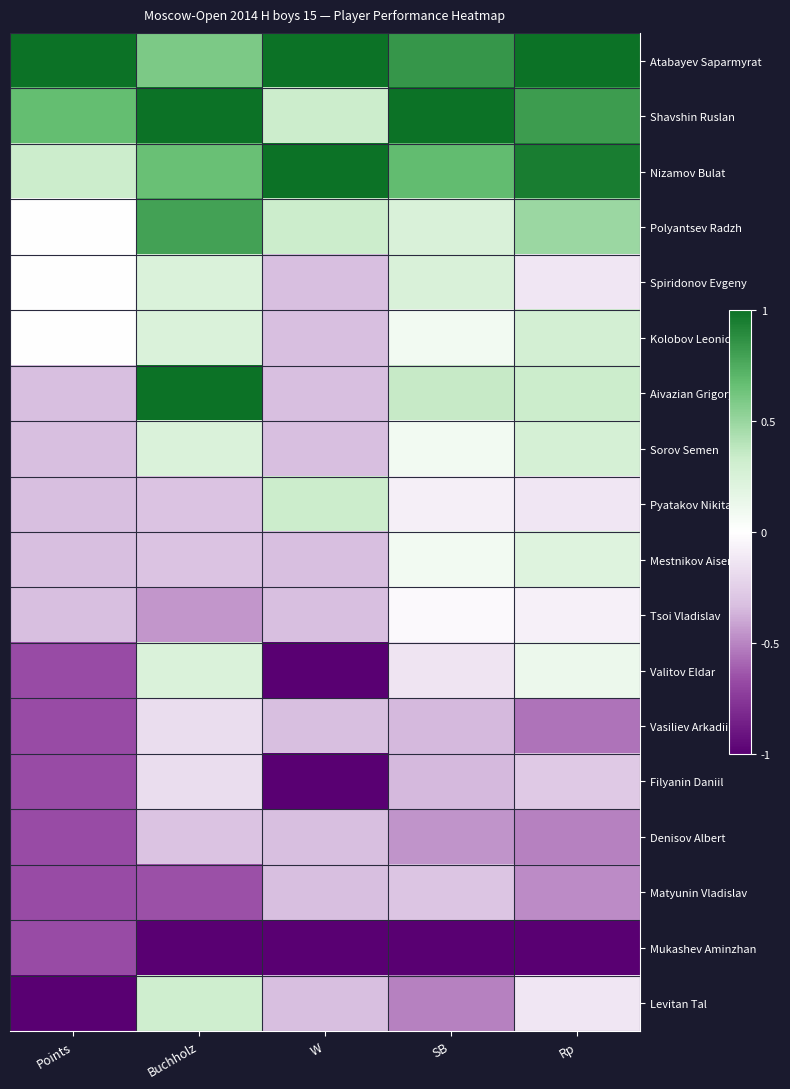

Reading left to right, list all the values displayed in this chart.

Atabayev Saparmyrat: Points=1.0	Buchholz=0.6	W=1.0	SB=0.8	Rp=1.0
Shavshin Ruslan: Points=0.7	Buchholz=1.0	W=0.3	SB=1.0	Rp=0.8
Nizamov Bulat: Points=0.3	Buchholz=0.7	W=1.0	SB=0.7	Rp=0.9
Polyantsev Radzh: Points=0.0	Buchholz=0.8	W=0.3	SB=0.2	Rp=0.5
Spiridonov Evgeny: Points=0.0	Buchholz=0.2	W=-0.3	SB=0.2	Rp=-0.1
Kolobov Leonid: Points=0.0	Buchholz=0.2	W=-0.3	SB=0.1	Rp=0.3
Aivazian Grigory: Points=-0.3	Buchholz=1.0	W=-0.3	SB=0.4	Rp=0.3
Sorov Semen: Points=-0.3	Buchholz=0.2	W=-0.3	SB=0.1	Rp=0.3
Pyatakov Nikita: Points=-0.3	Buchholz=-0.3	W=0.3	SB=-0.1	Rp=-0.1
Mestnikov Aisen: Points=-0.3	Buchholz=-0.3	W=-0.3	SB=0.1	Rp=0.2
Tsoi Vladislav: Points=-0.3	Buchholz=-0.4	W=-0.3	SB=-0.0	Rp=-0.1
Valitov Eldar: Points=-0.7	Buchholz=0.2	W=-1.0	SB=-0.1	Rp=0.1
Vasiliev Arkadii: Points=-0.7	Buchholz=-0.2	W=-0.3	SB=-0.4	Rp=-0.5
Filyanin Daniil: Points=-0.7	Buchholz=-0.2	W=-1.0	SB=-0.4	Rp=-0.3
Denisov Albert: Points=-0.7	Buchholz=-0.3	W=-0.3	SB=-0.5	Rp=-0.5
Matyunin Vladislav: Points=-0.7	Buchholz=-0.7	W=-0.3	SB=-0.3	Rp=-0.5
Mukashev Aminzhan: Points=-0.7	Buchholz=-1.0	W=-1.0	SB=-1.0	Rp=-1.0
Levitan Tal: Points=-1.0	Buchholz=0.3	W=-0.3	SB=-0.5	Rp=-0.1